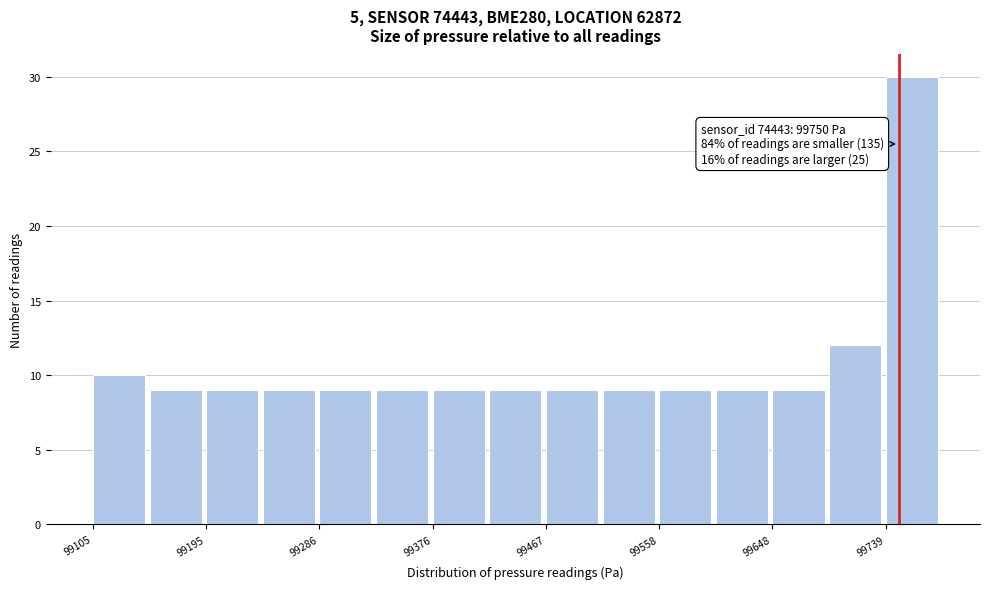

Over which range of the x-axis is the bar tallest?

99740 to 99780